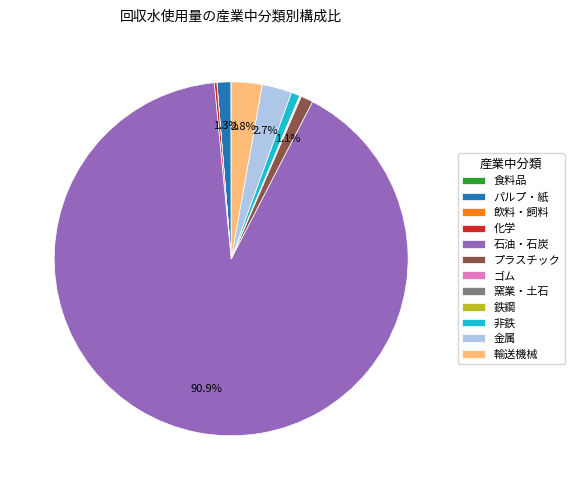

What portion of the pie excludes 輸送機械?

97.2%